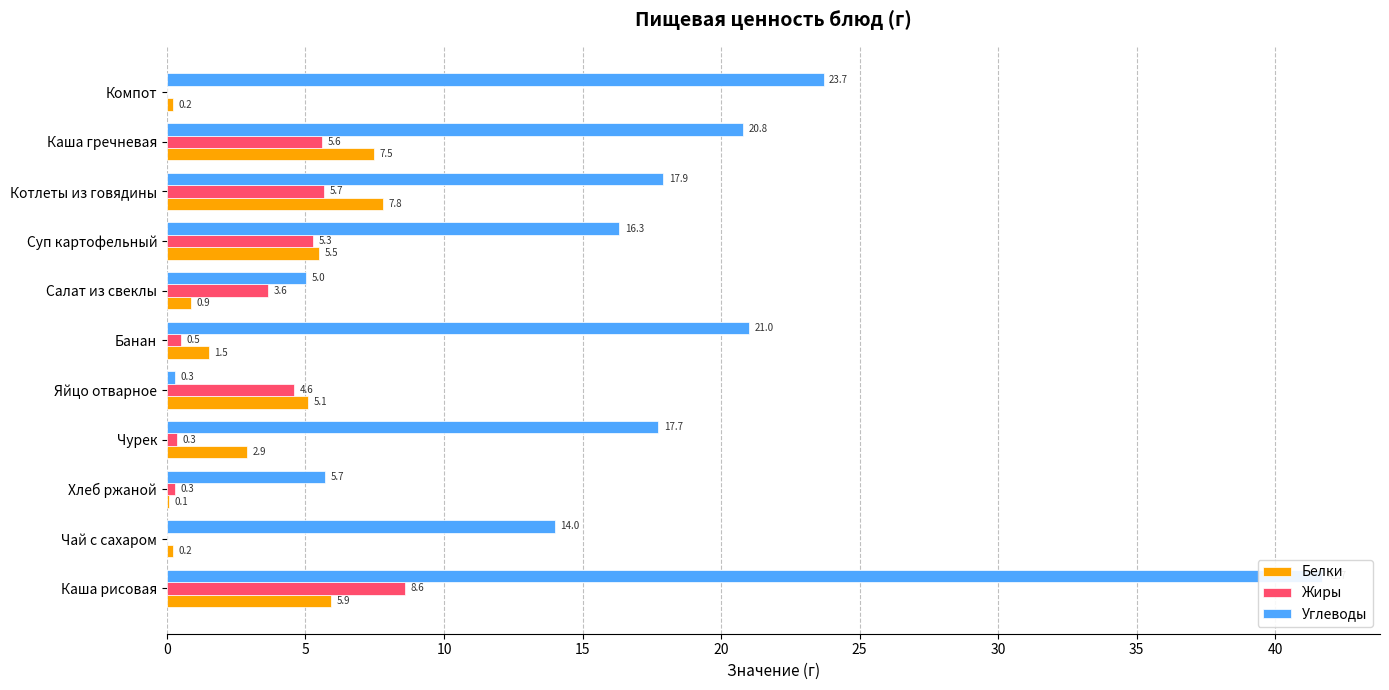

The value of Углеводы at Суп картофельный is 25.7. True or false?

False